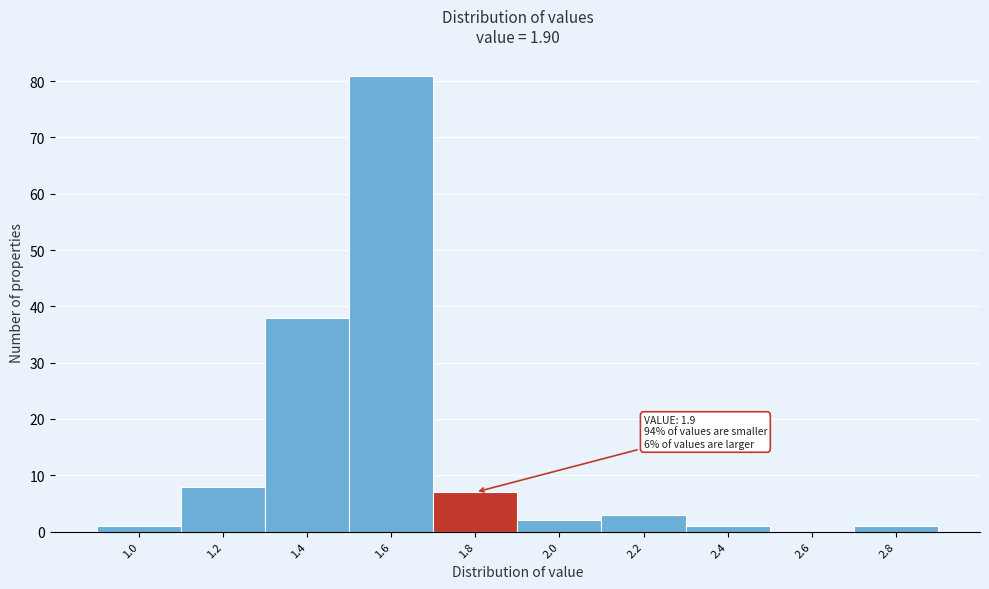

Reading left to right, list all the values displayed in this chart.

1.0=1	1.2=8	1.4=38	1.6=81	1.8=7	2.0=2	2.2=3	2.4=1	2.6=0	2.8=1